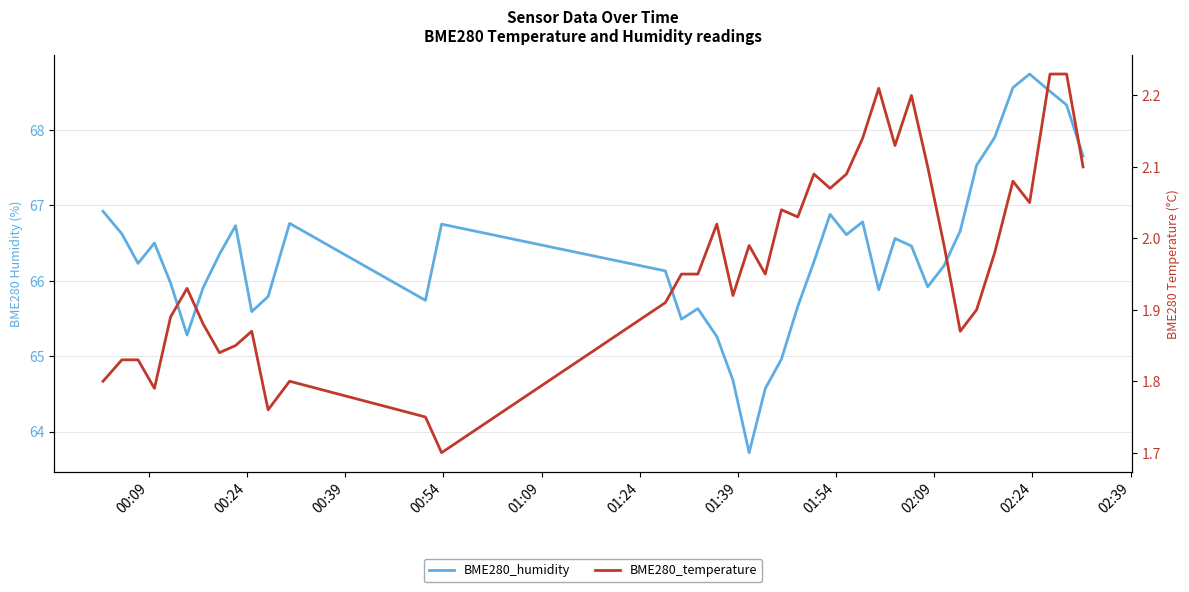

What are all the series names shown in the legend?

BME280_humidity, BME280_temperature